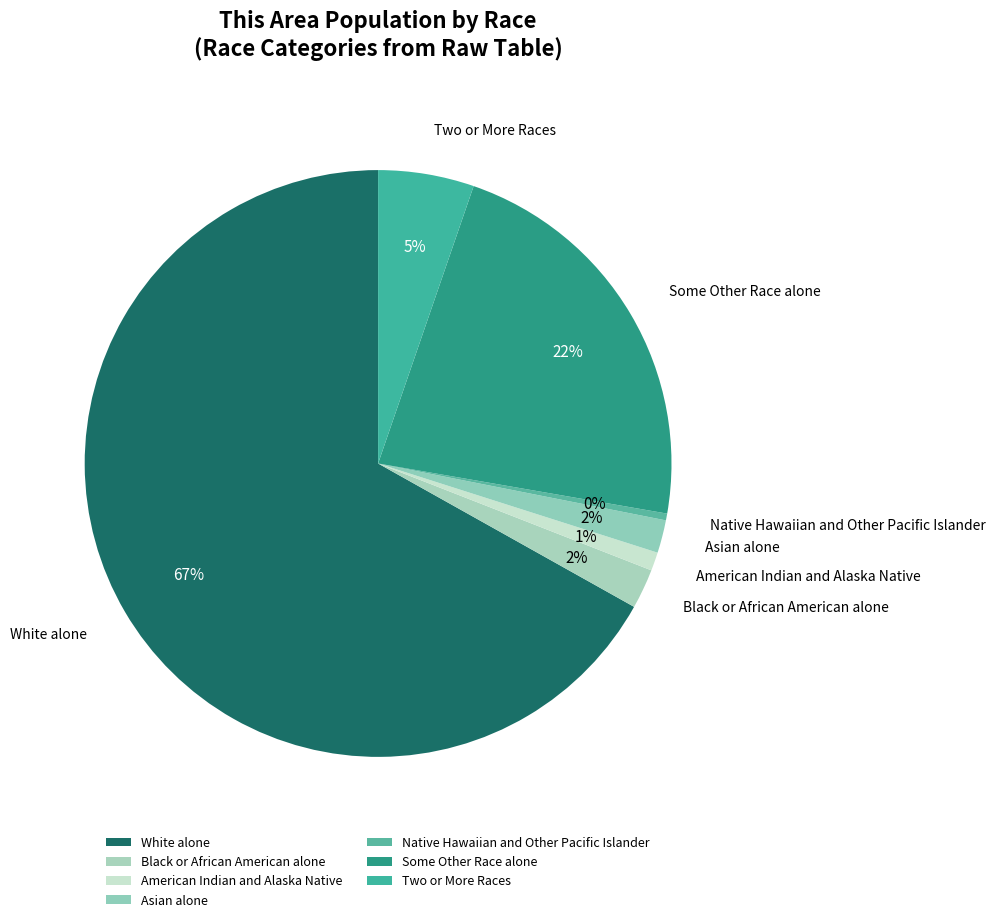

True or false: Asian alone accounts for 2% of the total.

True